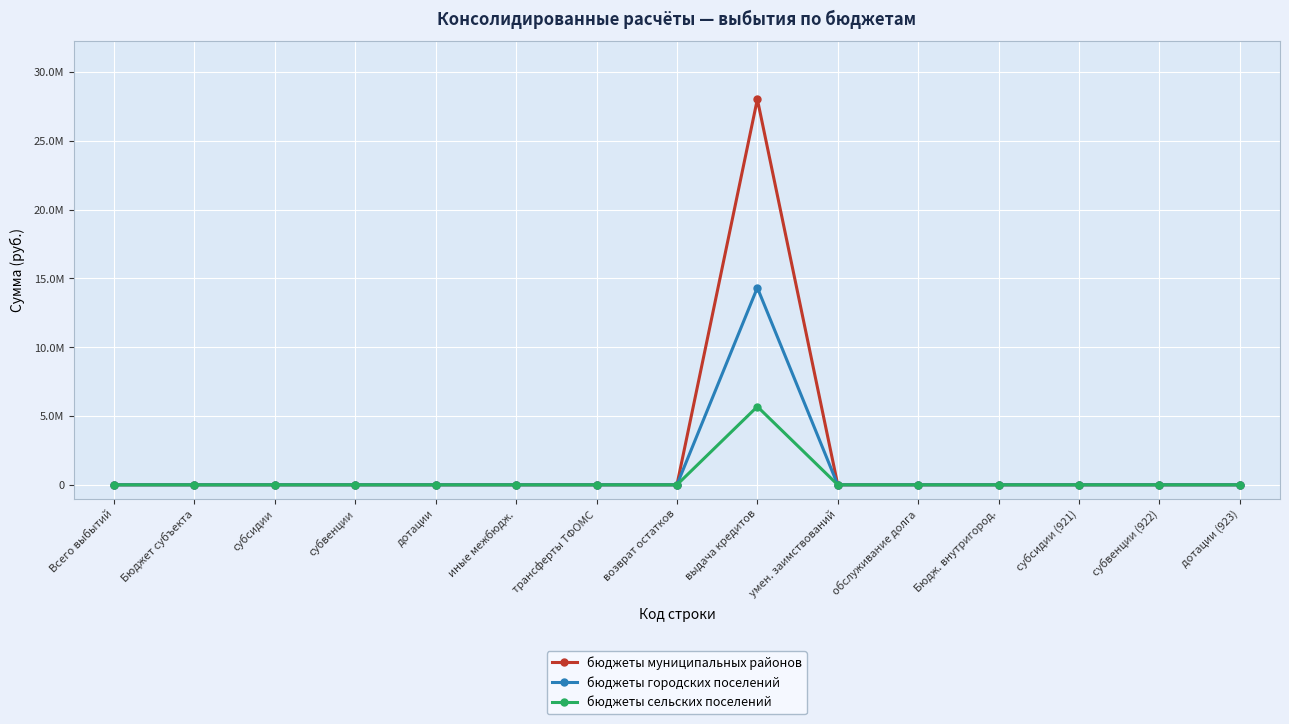

List the labels in order of бюджеты городских поселений value, largest first.

выдача кредитов, Всего выбытий, Бюджет субъекта, субсидии, субвенции, дотации, иные межбюдж., трансферты ТФОМС, возврат остатков, умен. заимствований, обслуживание долга, Бюдж. внутригород., субсидии (921), субвенции (922), дотации (923)